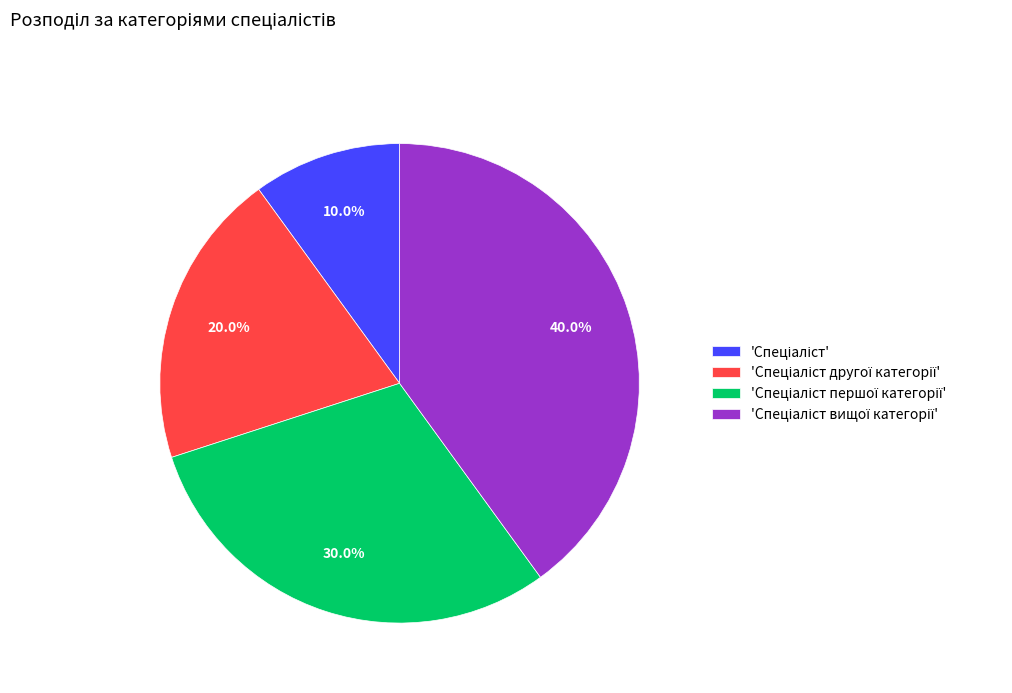

Does any single category account for the majority?

No